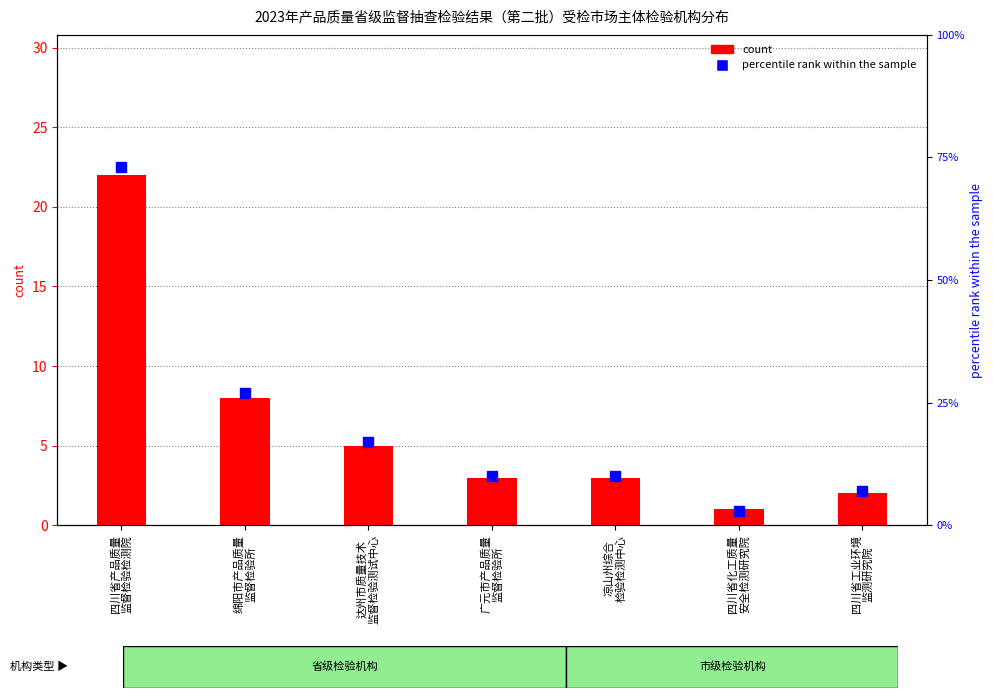

Between 达州市质量技术
监督检验测试中心 and 凉山州综合
检验检测中心, which series saw the biggest shift?

percentile rank within the sample